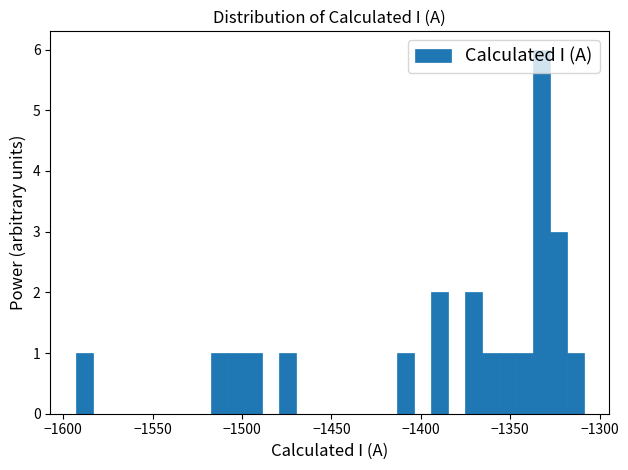

Read against the x-axis, roughly where is the centre of the tallest bar?

-1335